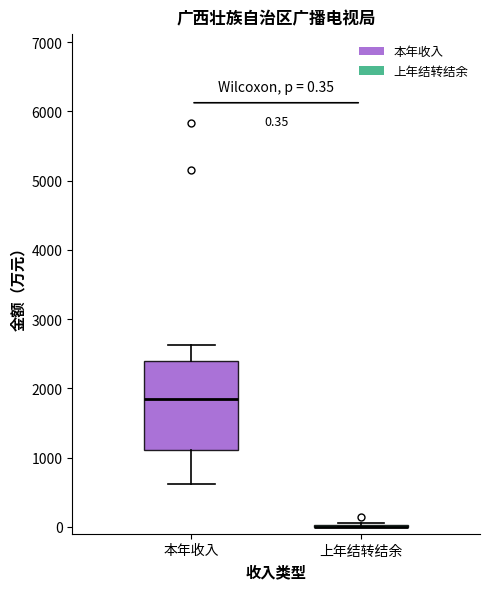

Comparing the boxes themselves (not the whiskers), which one is the tallest?

本年收入